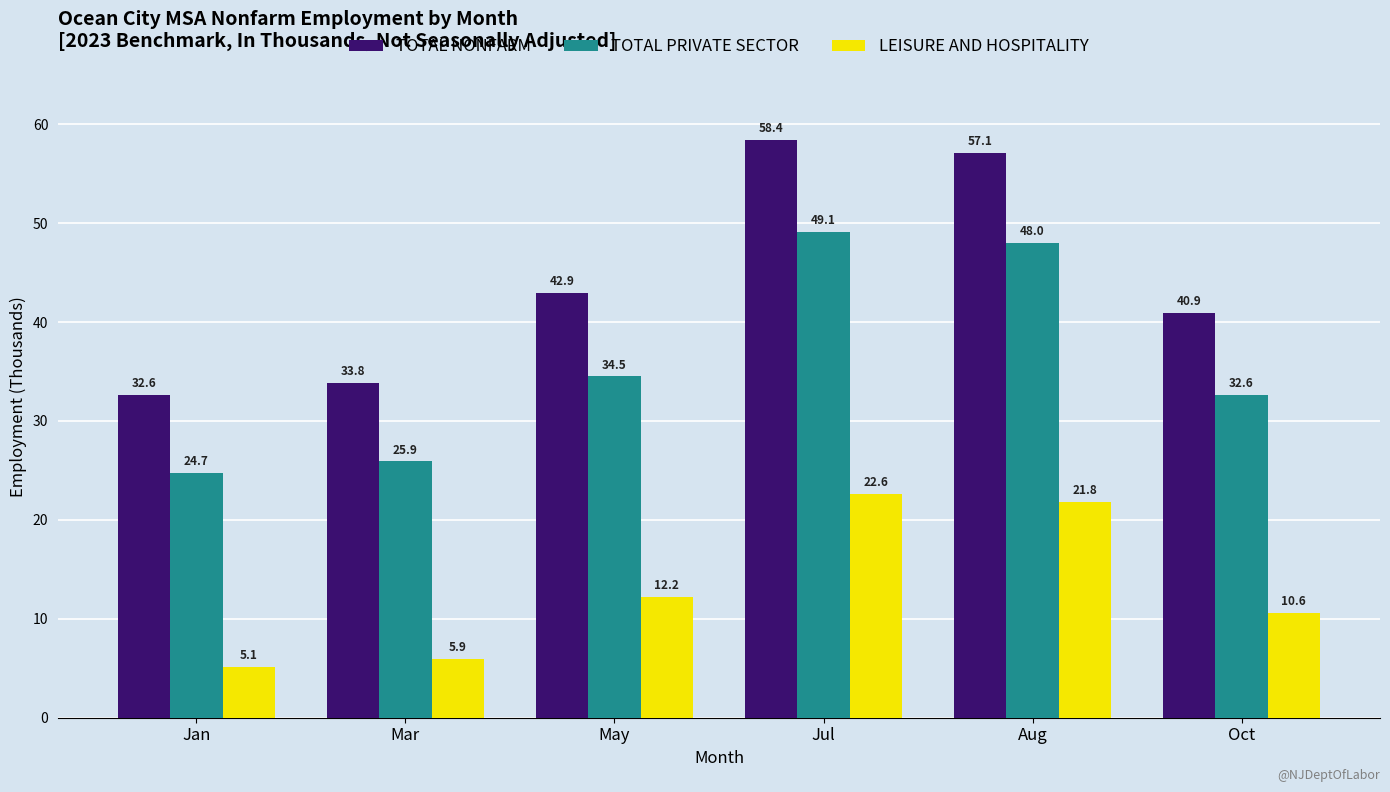

What is the label of the 5th bar from the right?

Mar